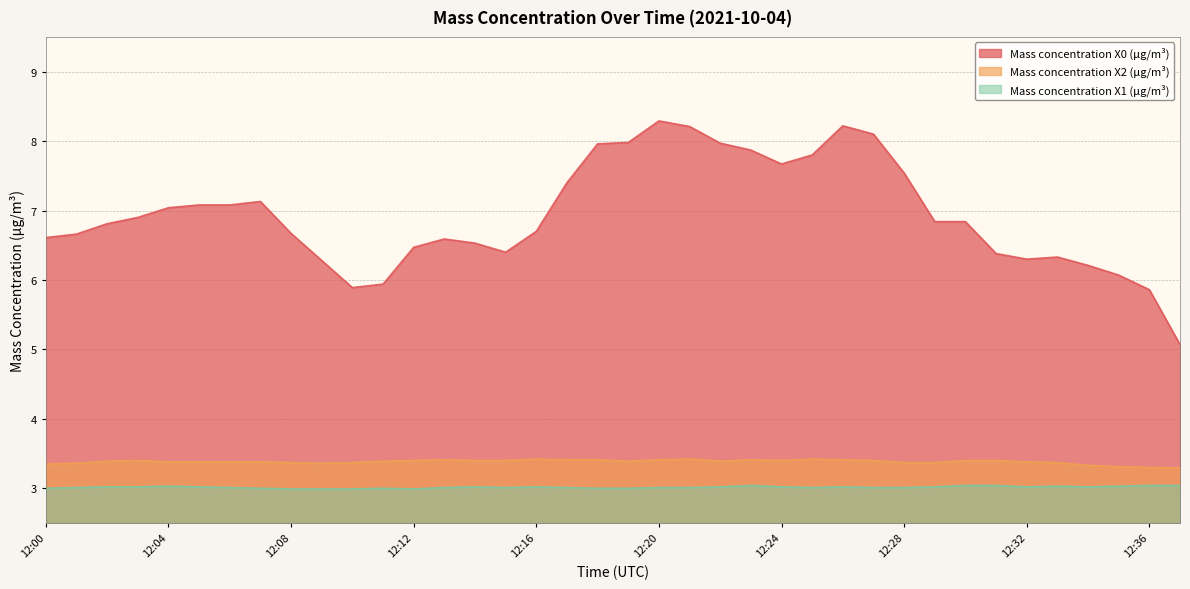

Reading right to left, list all the values displayed in this chart.

Mass concentration X0 (μg/m³): 5.1	5.9	6.1	6.2	6.3	6.3	6.4	6.8	6.8	7.5	8.1	8.2	7.8	7.7	7.9	8.0	8.2	8.3	8.0	8.0	7.4	6.7	6.4	6.5	6.6	6.5	5.9	5.9	6.3	6.7	7.1	7.1	7.1	7.0	6.9	6.8	6.7	6.6
Mass concentration X2 (μg/m³): 3.3	3.3	3.3	3.3	3.4	3.4	3.4	3.4	3.4	3.4	3.4	3.4	3.4	3.4	3.4	3.4	3.4	3.4	3.4	3.4	3.4	3.4	3.4	3.4	3.4	3.4	3.4	3.4	3.4	3.4	3.4	3.4	3.4	3.4	3.4	3.4	3.4	3.4
Mass concentration X1 (μg/m³): 3.0	3.0	3.0	3.0	3.0	3.0	3.0	3.0	3.0	3.0	3.0	3.0	3.0	3.0	3.0	3.0	3.0	3.0	3.0	3.0	3.0	3.0	3.0	3.0	3.0	3.0	3.0	3.0	3.0	3.0	3.0	3.0	3.0	3.0	3.0	3.0	3.0	3.0